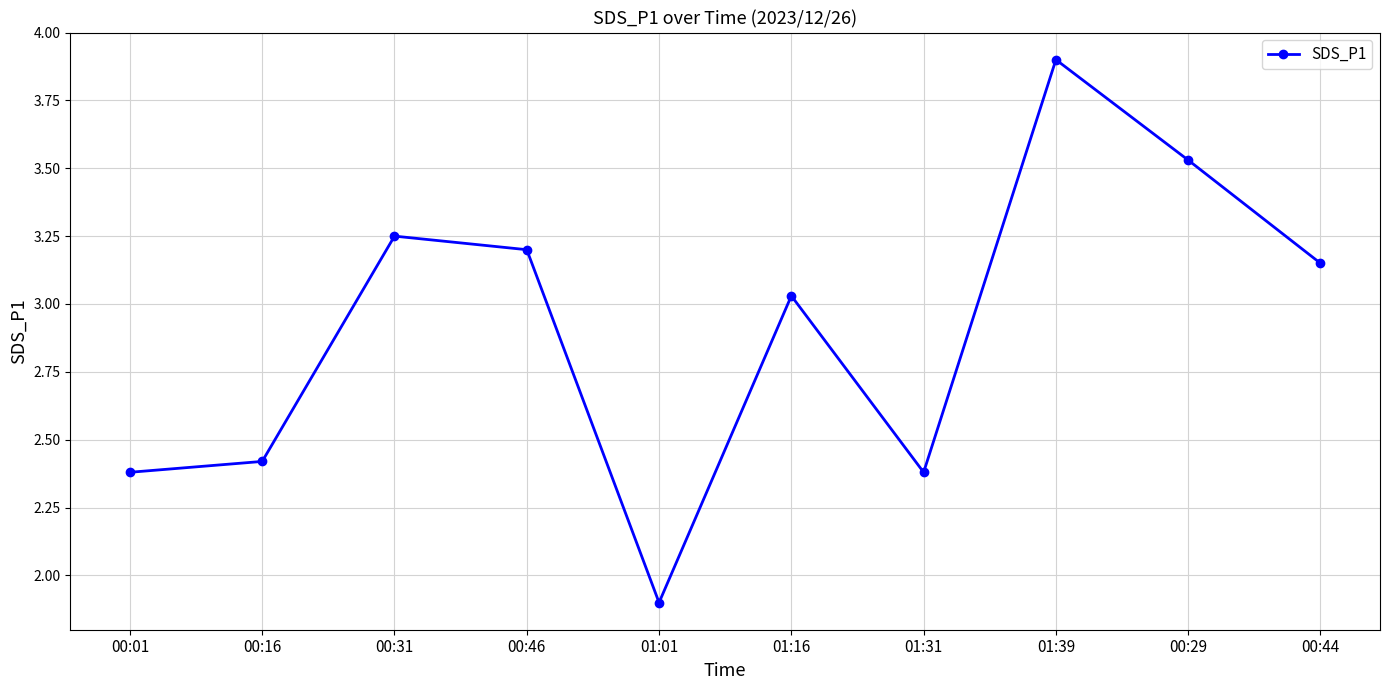

How many series are shown in this chart?

1